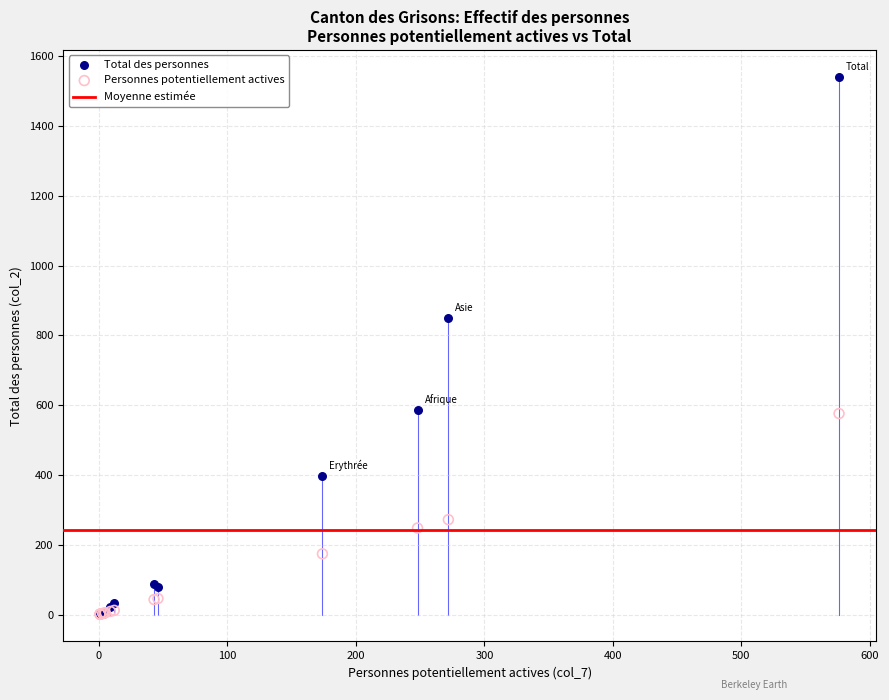

Which series contains the highest Y value?

Total des personnes